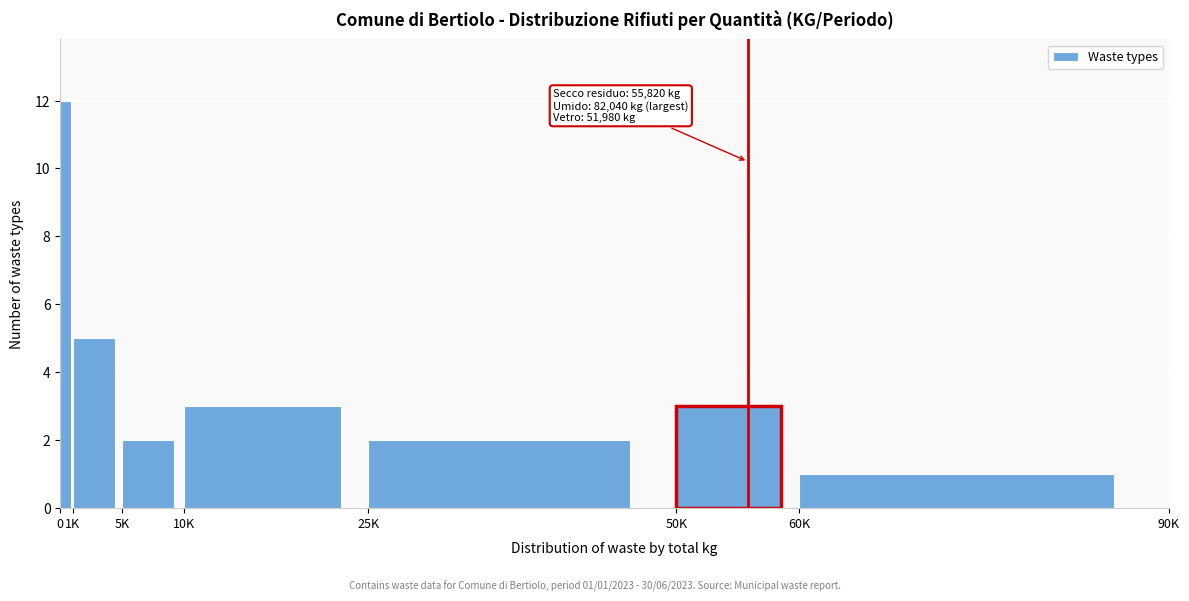

Reading left to right, what are all the values shown in this chart?

0=12	1K=5	5K=2	10K=3	25K=2	50K=3	60K=1